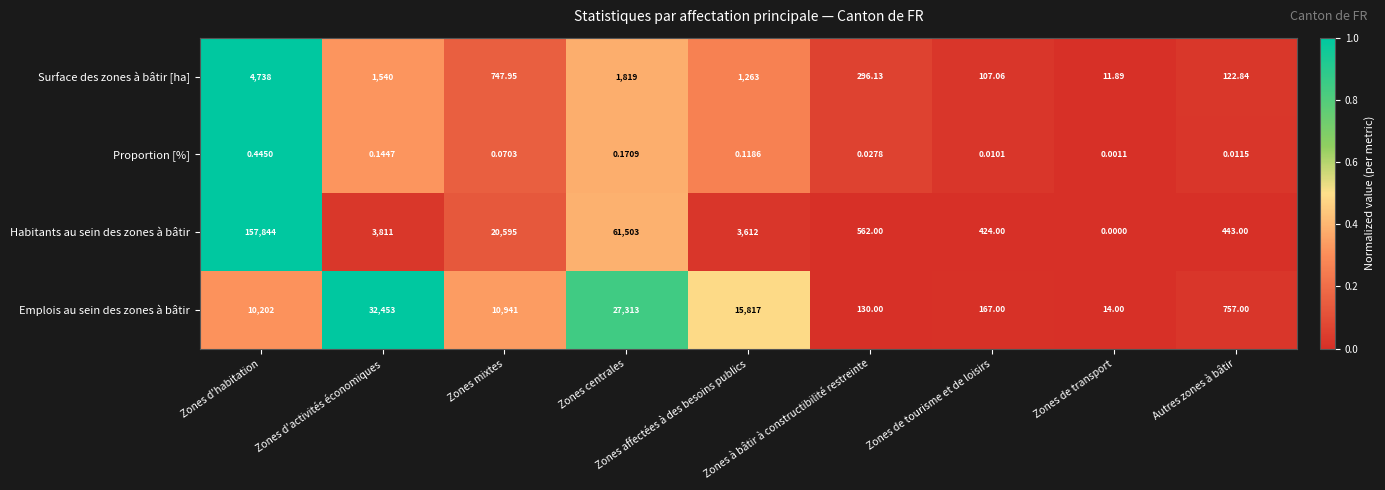

Rank the series at Autres zones à bâtir from highest to lowest value.

Emplois au sein des zones à bâtir, Habitants au sein des zones à bâtir, Surface des zones à bâtir [ha], Proportion [%]